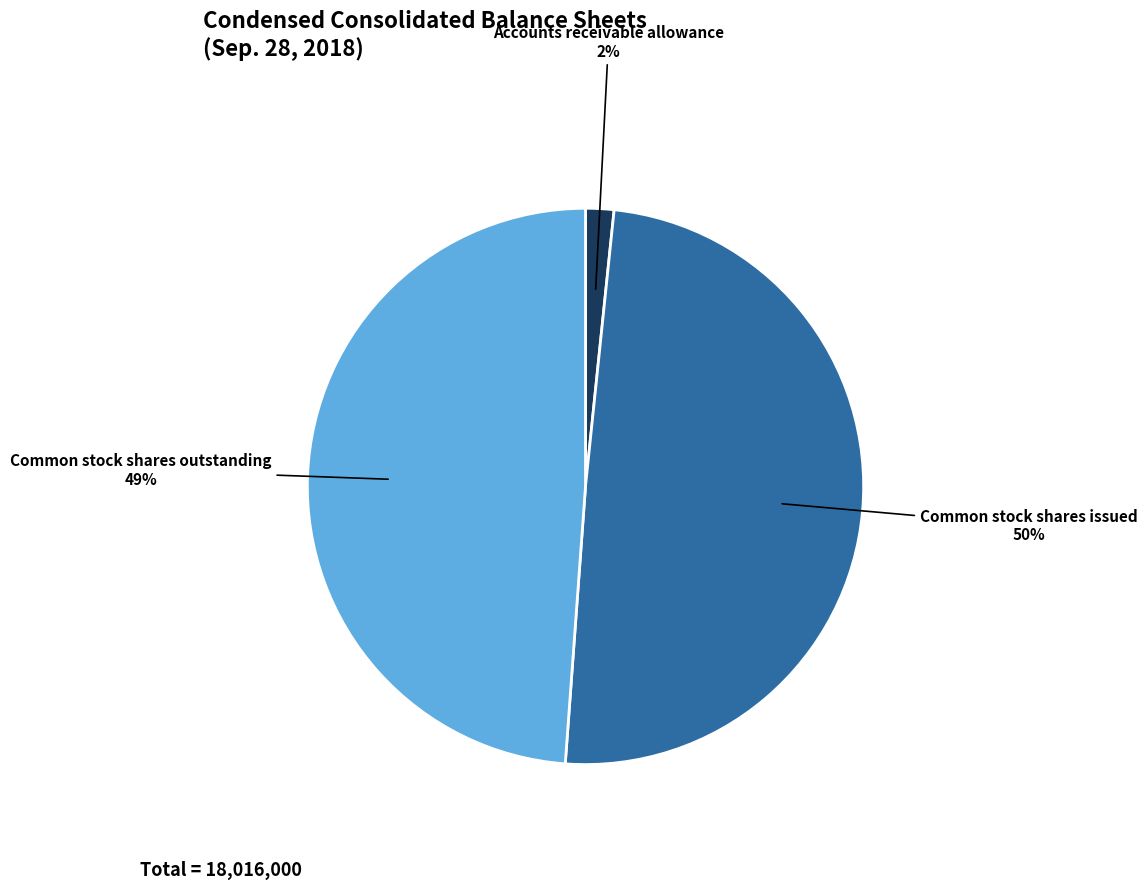

How many segments does this pie chart have?

3